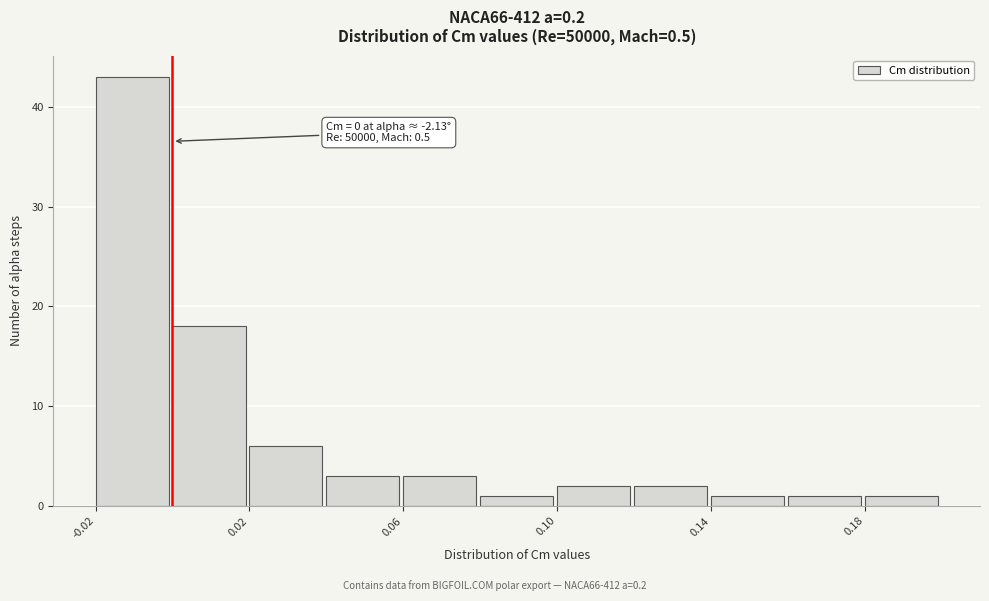

Over which range of the x-axis is the bar tallest?

-0.02 to 0.00